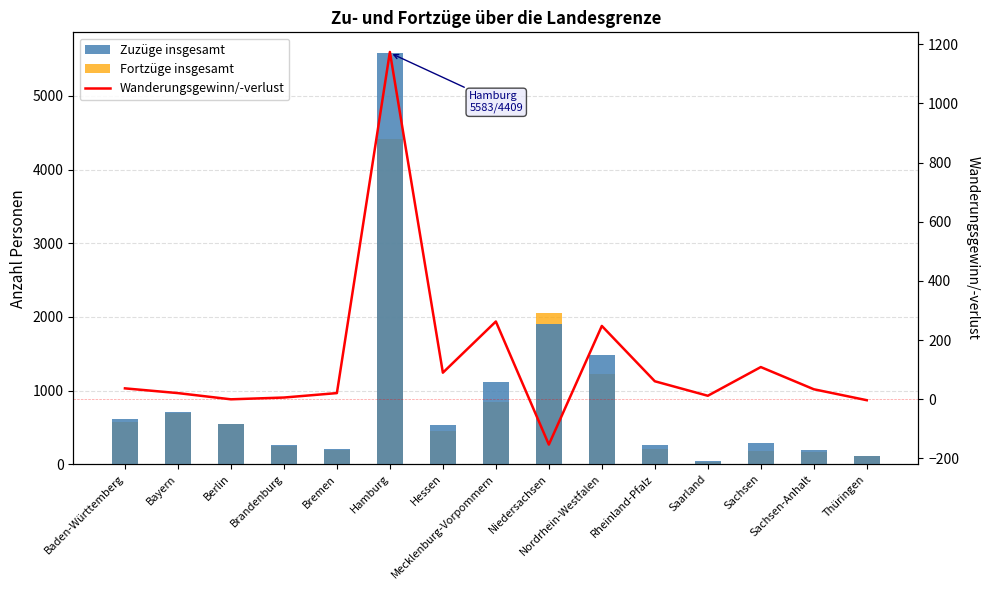

Rank the series by their maximum value, from highest to lowest.

Zuzüge insgesamt, Fortzüge insgesamt, Wanderungsgewinn/-verlust